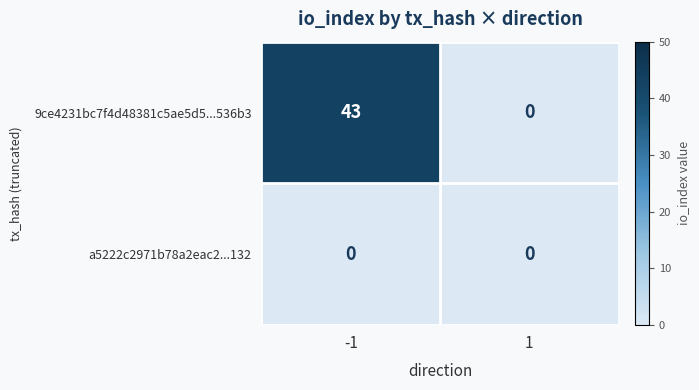

Rank the categories by 9ce4231bc7f4d48381c5ae5d5...536b3 value from highest to lowest.

-1, 1